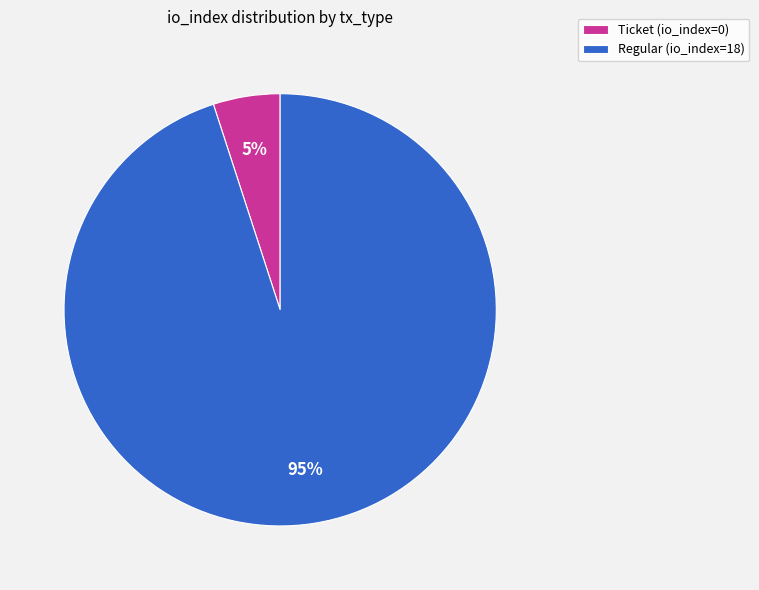

What percentage is the Ticket (io_index=0) slice, to the nearest percent?

5%